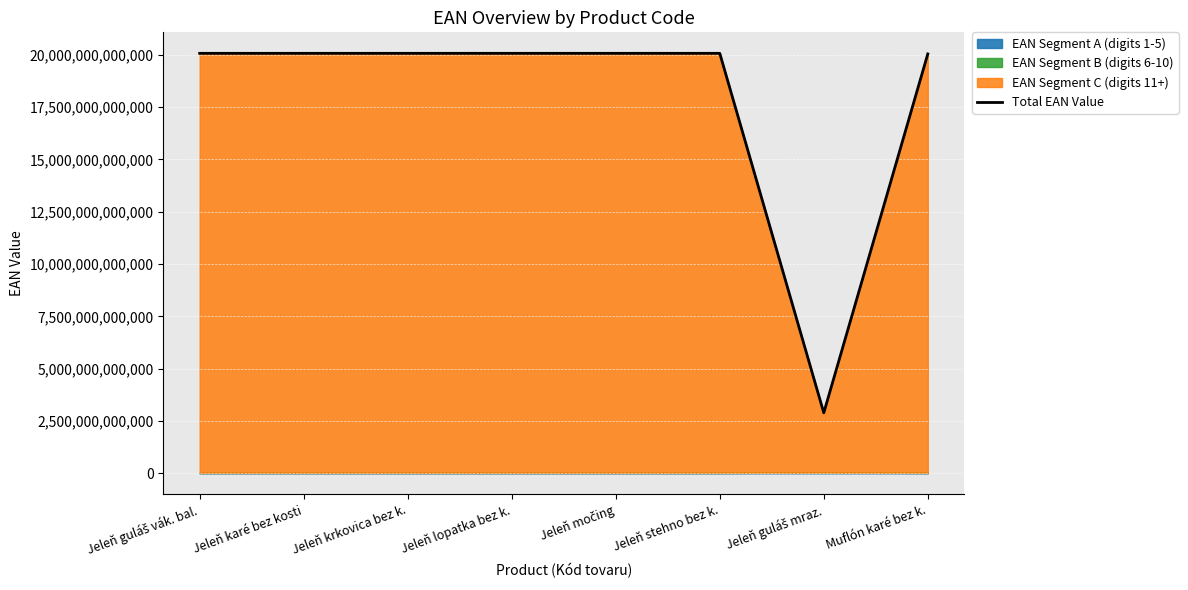

Where is the first local maximum?

Jeleň karé bez kosti